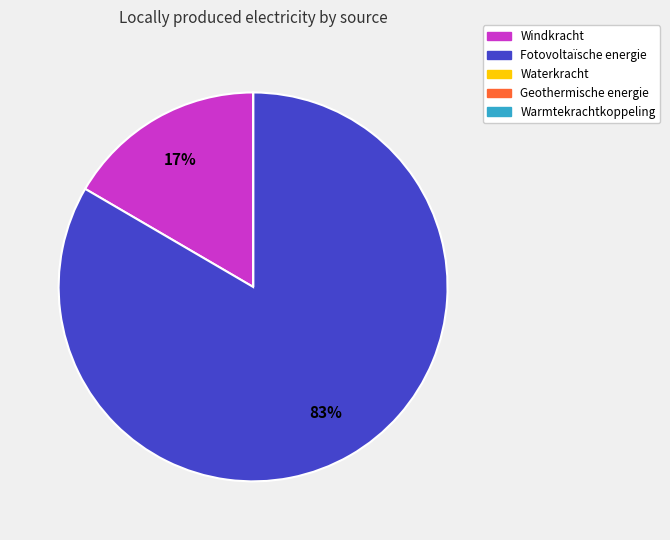

True or false: Windkracht accounts for 28% of the total.

False